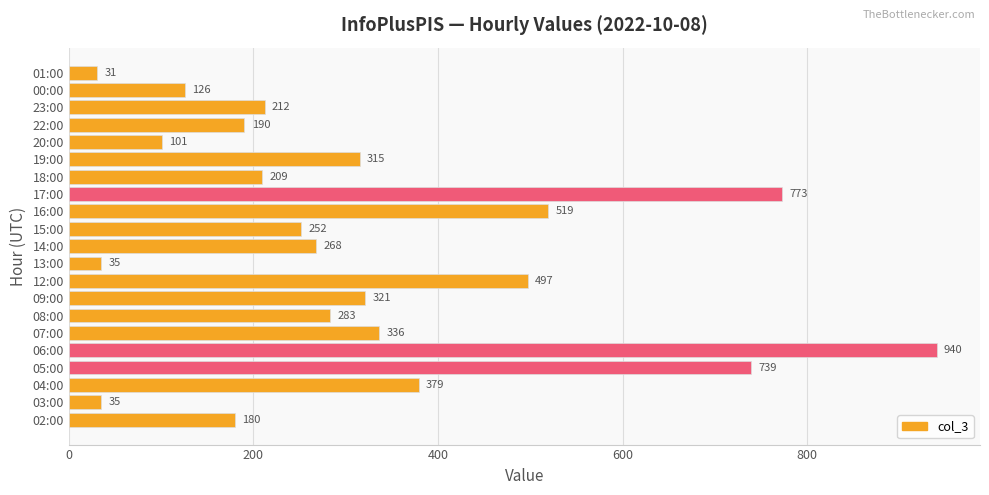

Reading top to bottom, what are all the values shown in this chart?

01:00=31	00:00=126	23:00=212	22:00=190	20:00=101	19:00=315	18:00=209	17:00=773	16:00=519	15:00=252	14:00=268	13:00=35	12:00=497	09:00=321	08:00=283	07:00=336	06:00=940	05:00=739	04:00=379	03:00=35	02:00=180